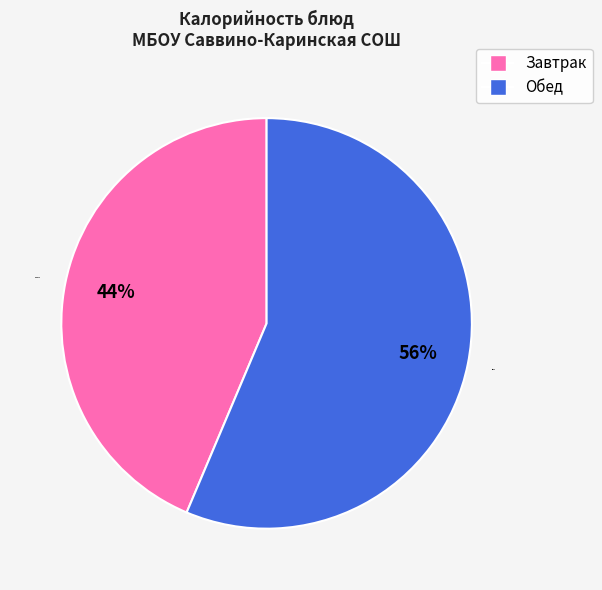

Which category has the smallest portion of the pie?

Завтрак